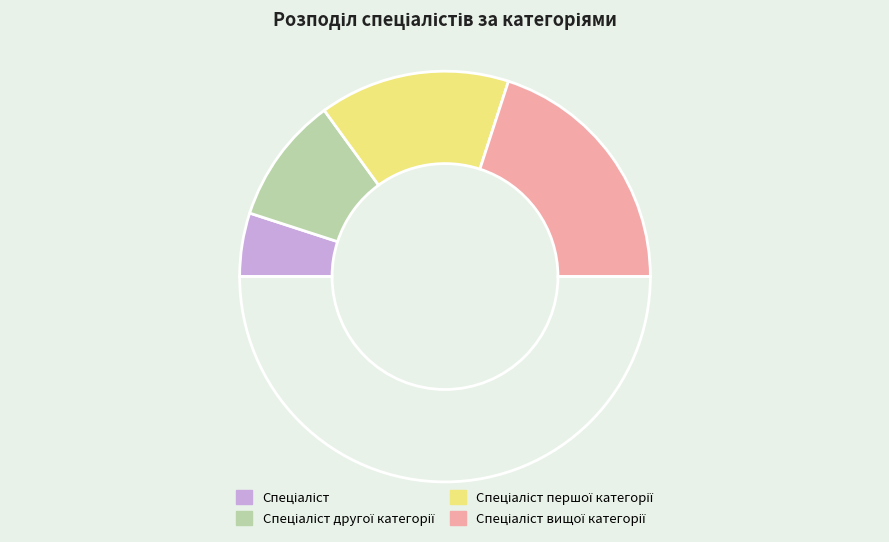

How many segments does this pie chart have?

5